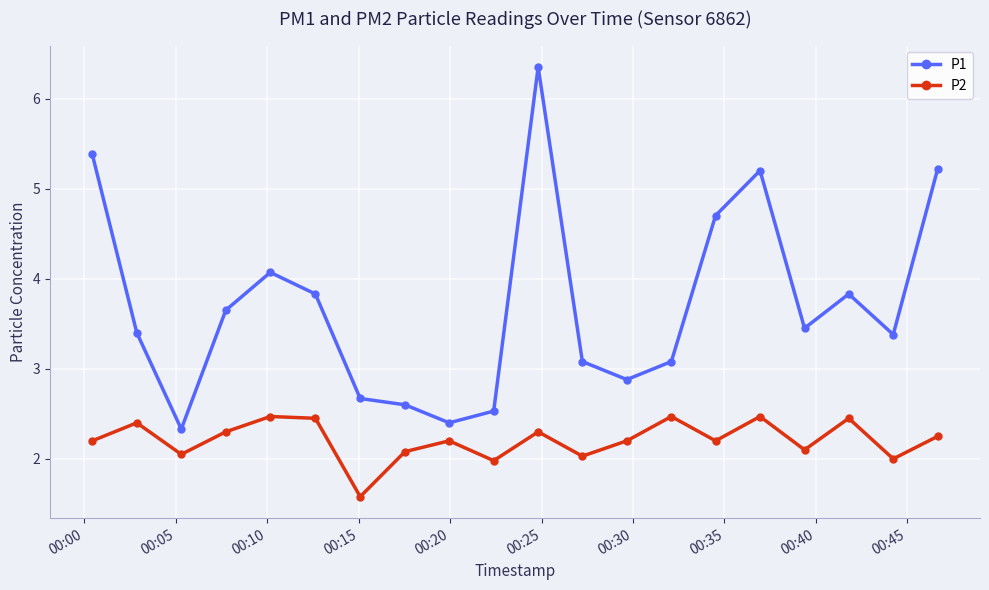

Rank the series by their maximum value, from highest to lowest.

P1, P2